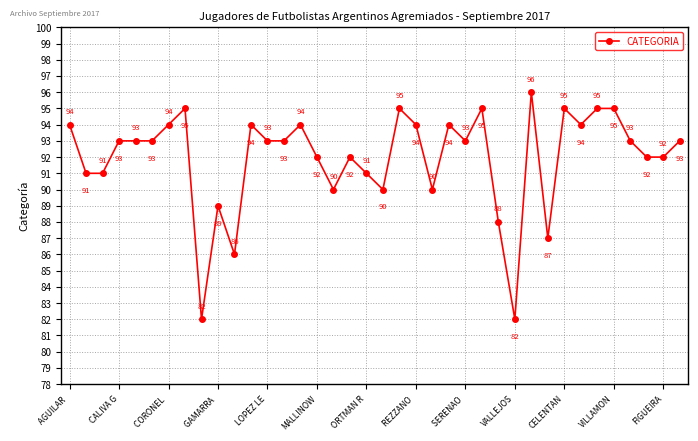

What is the maximum value shown in the chart?

96